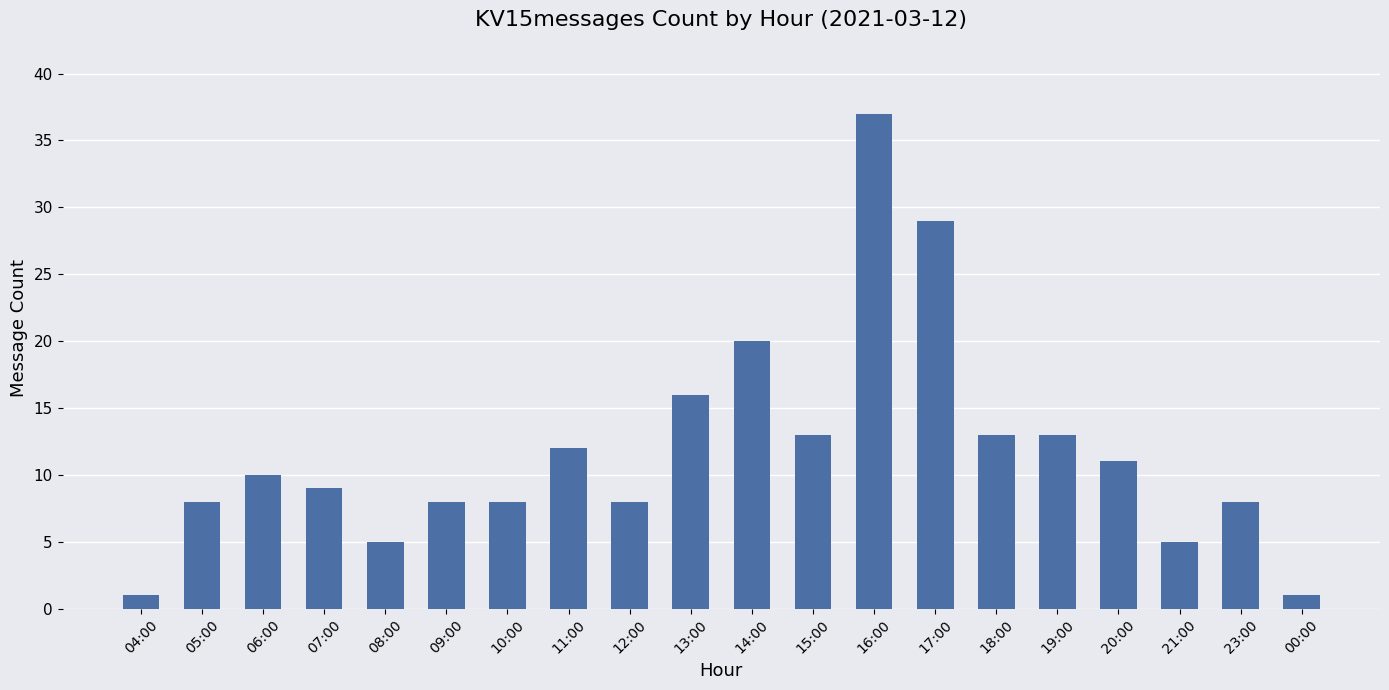

Reading left to right, list all the values displayed in this chart.

04:00=1	05:00=8	06:00=10	07:00=9	08:00=5	09:00=8	10:00=8	11:00=12	12:00=8	13:00=16	14:00=20	15:00=13	16:00=37	17:00=29	18:00=13	19:00=13	20:00=11	21:00=5	23:00=8	00:00=1